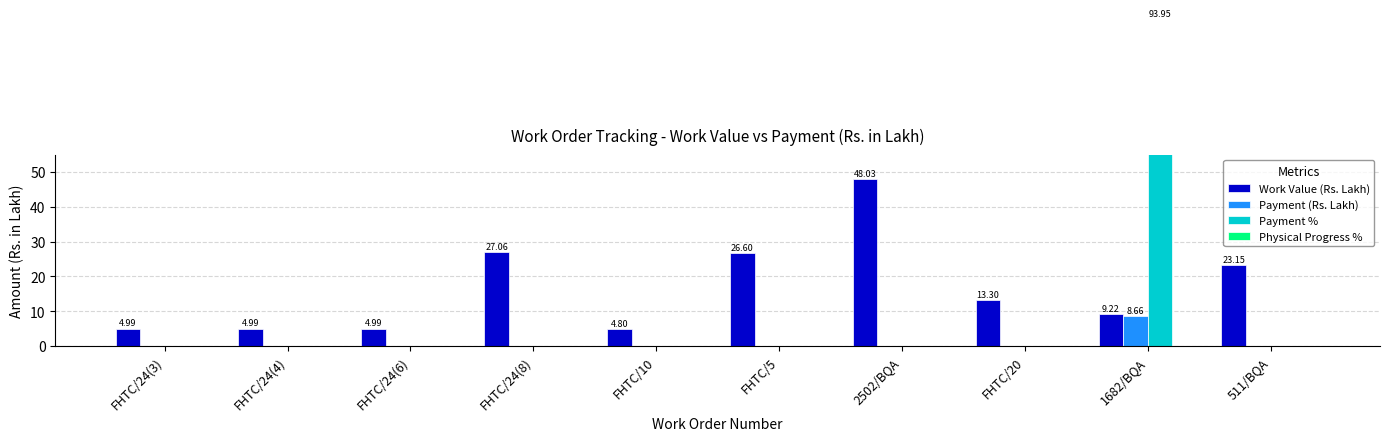

What is the difference between the maximum and second lowest values in the Payment (Rs. Lakh) series?

8.7